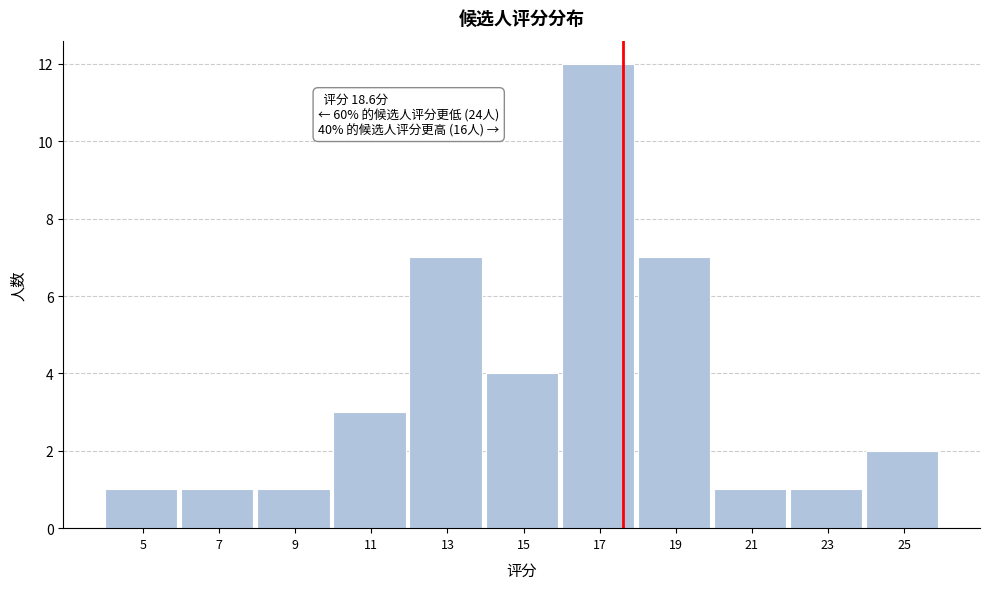

Reading left to right, what are all the values shown in this chart?

1	1	1	3	7	4	12	7	1	1	2